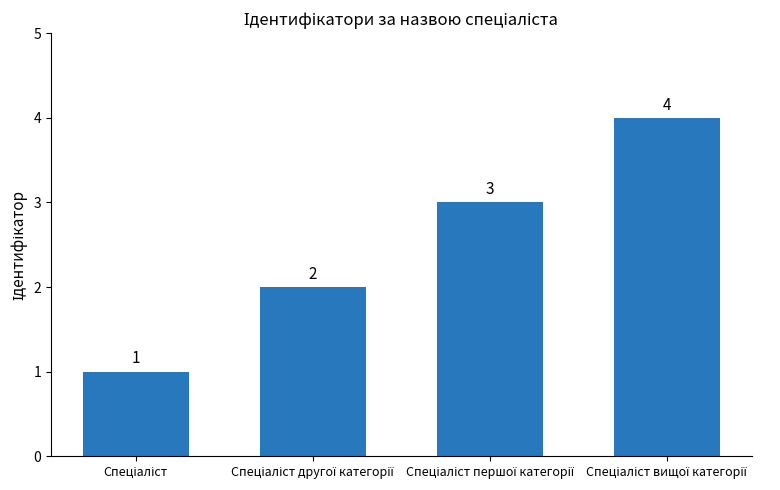

Count the values in the range 2 to 4.

3